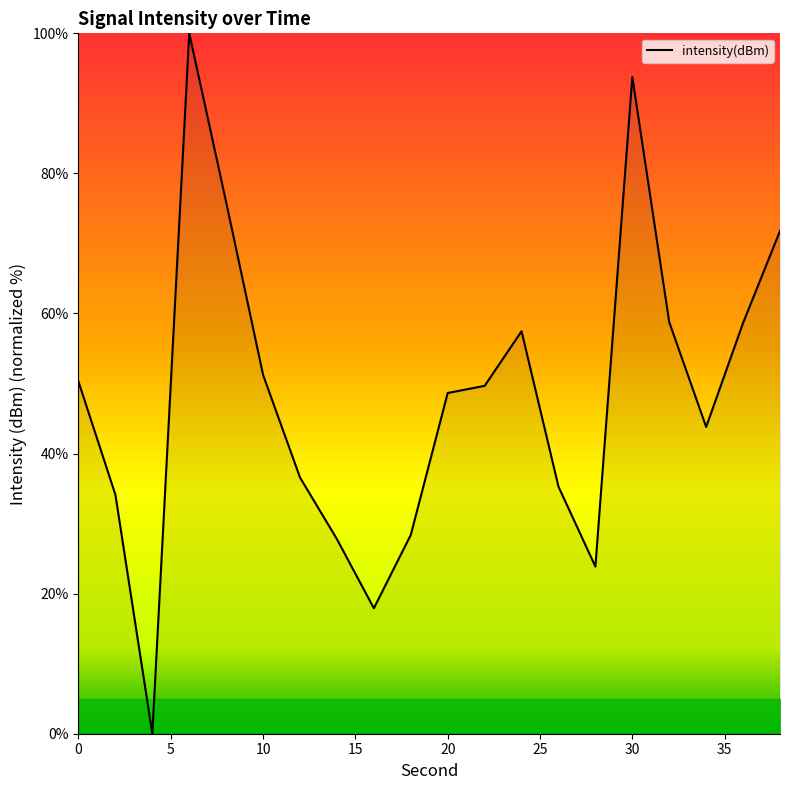

What is the maximum value shown in the chart?

100.0